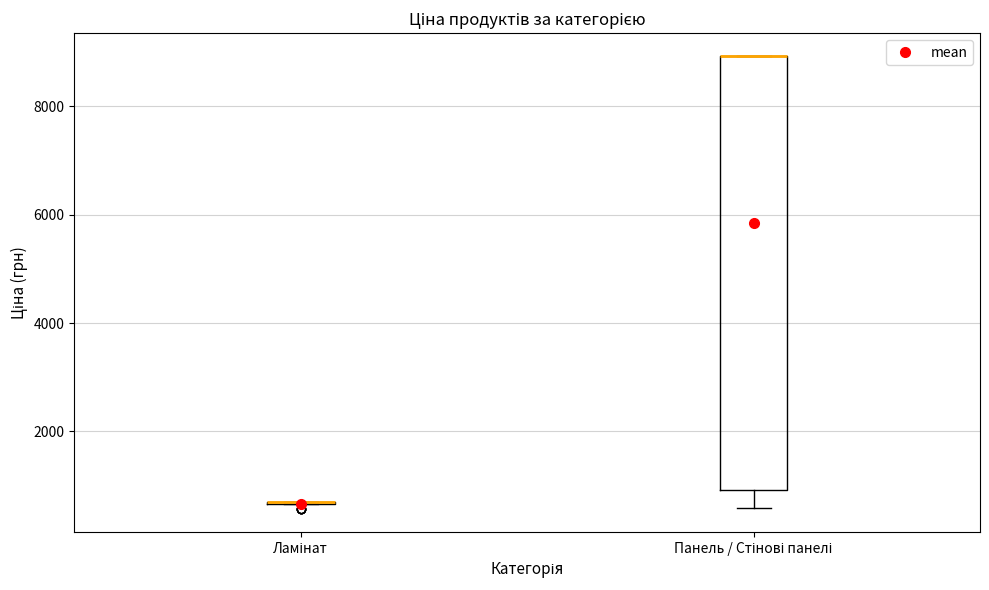

Reading left to right, transcribe this box plot: for each box, give where its median line is, the range the box spans, and where its two whiskers end, as read against the y-axis. The values are not printed on the chart, so give them approximately, as read against the axis.

Ламінат: box collapsed to a line at 600, whiskers 600 to 600
Панель / Стінові панелі: median 9000 (drawn on the box's upper edge), box 1000 to 9000, whiskers 600 to 9000